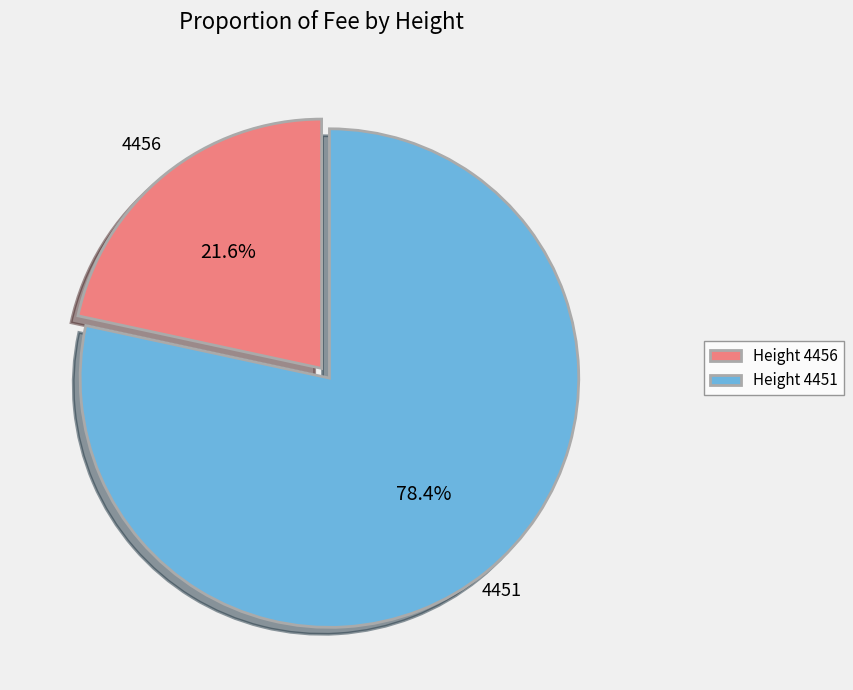

Which category has the smallest portion of the pie?

Height 4456